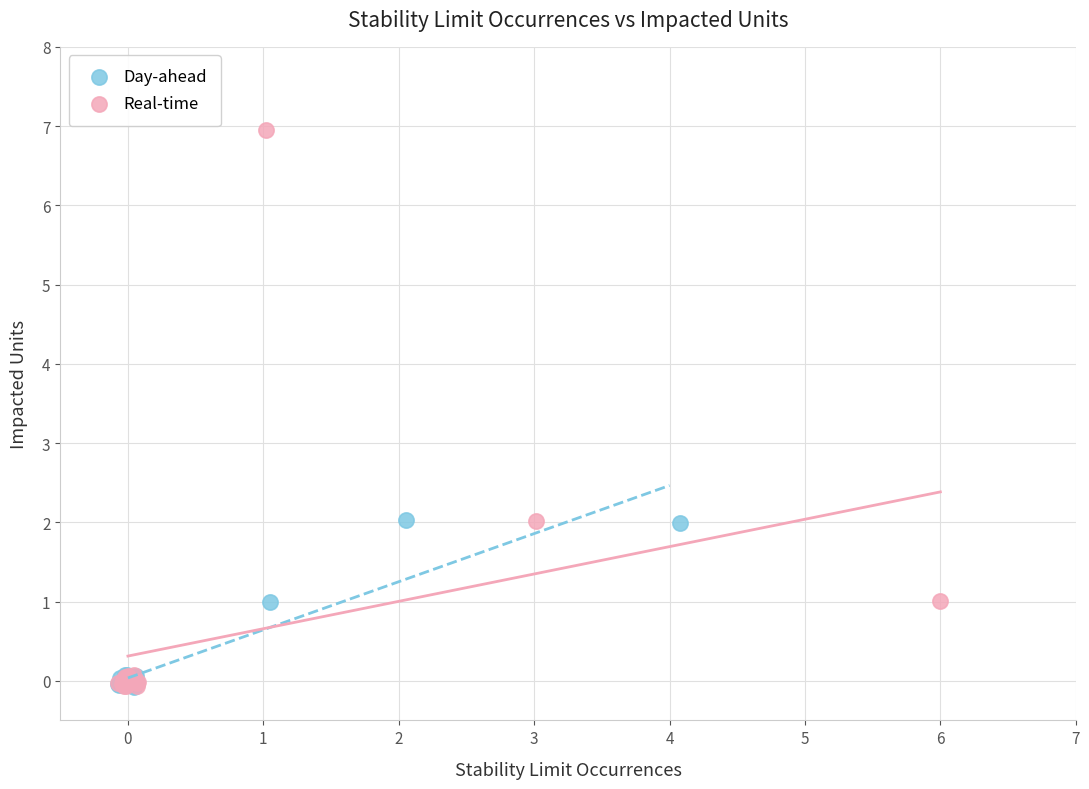

Which series has the largest Y range (max minus min)?

Real-time